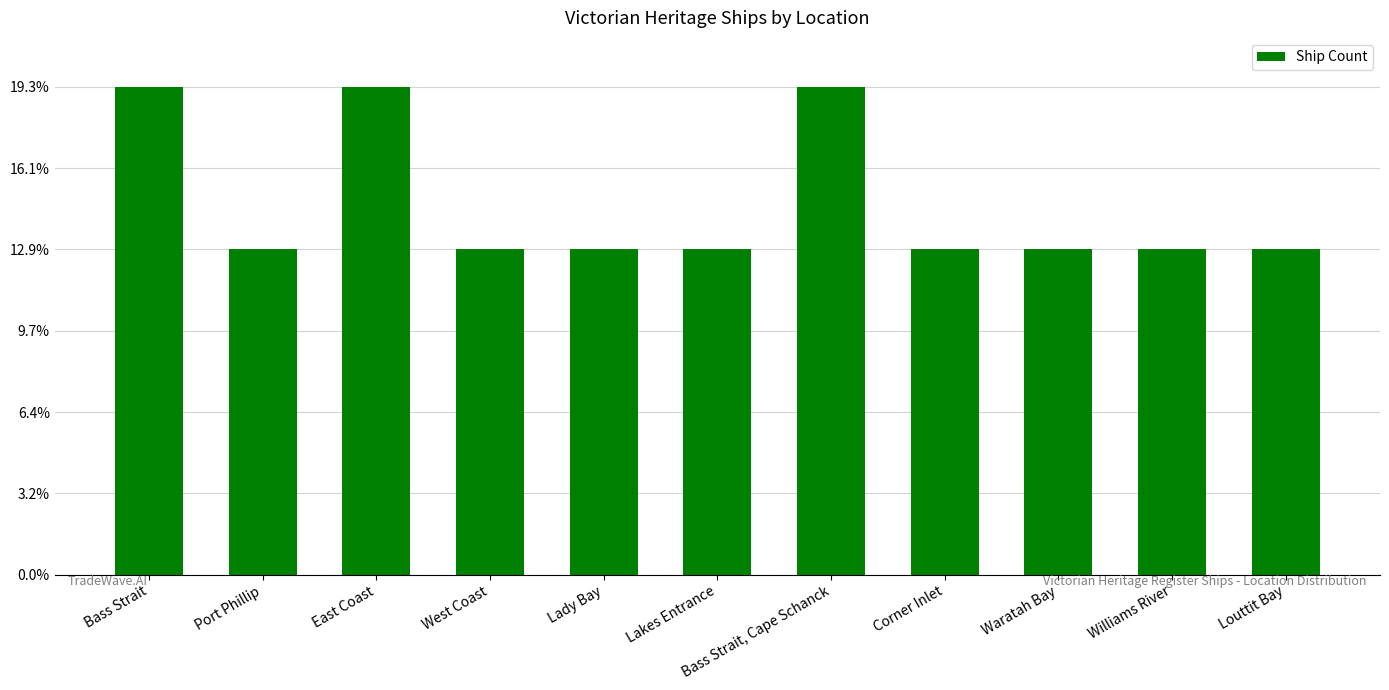

True or false: the data shows 3 at Port Phillip.

False